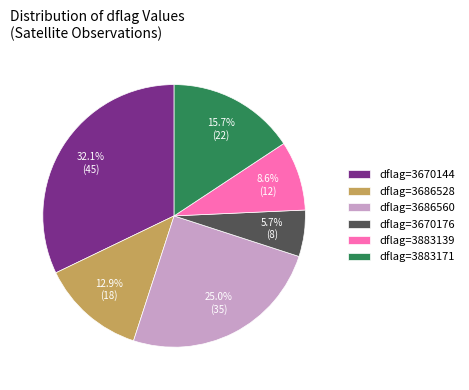

How much of the chart is everything except dflag=3883171?

84.3%